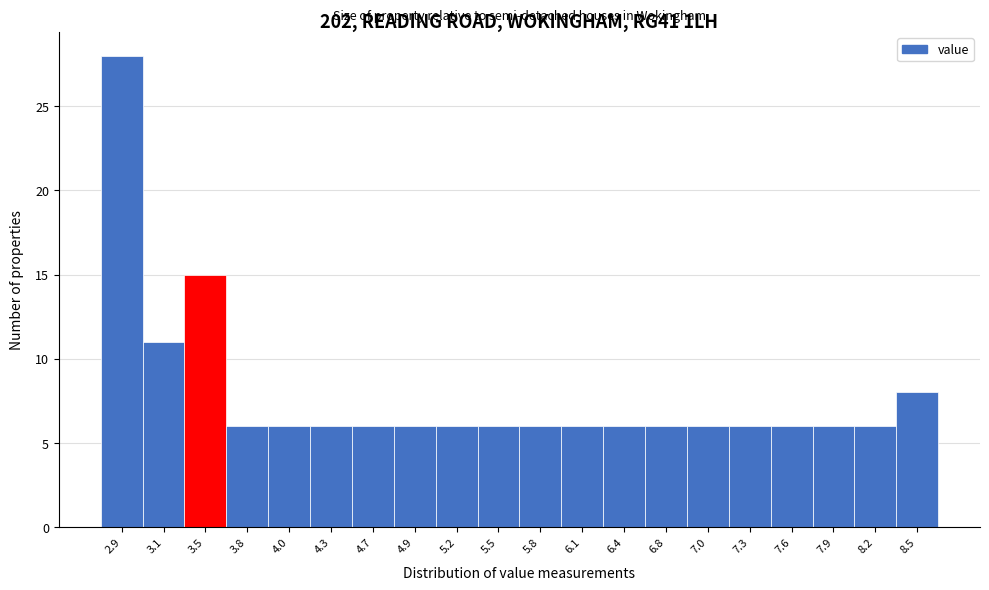

Over which range of the x-axis is the bar tallest?

2.7 to 3.0